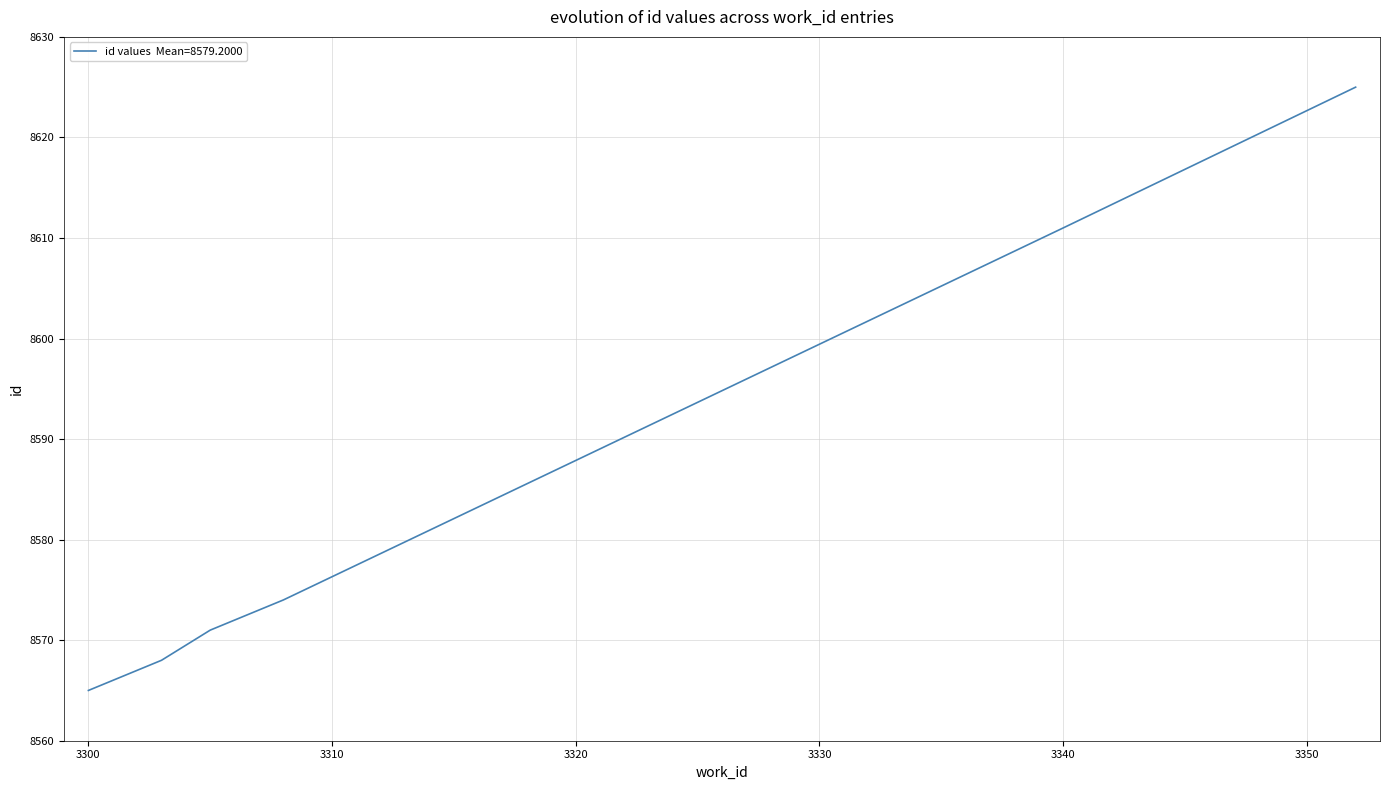

Is this an area chart (filled region under the line)?

No